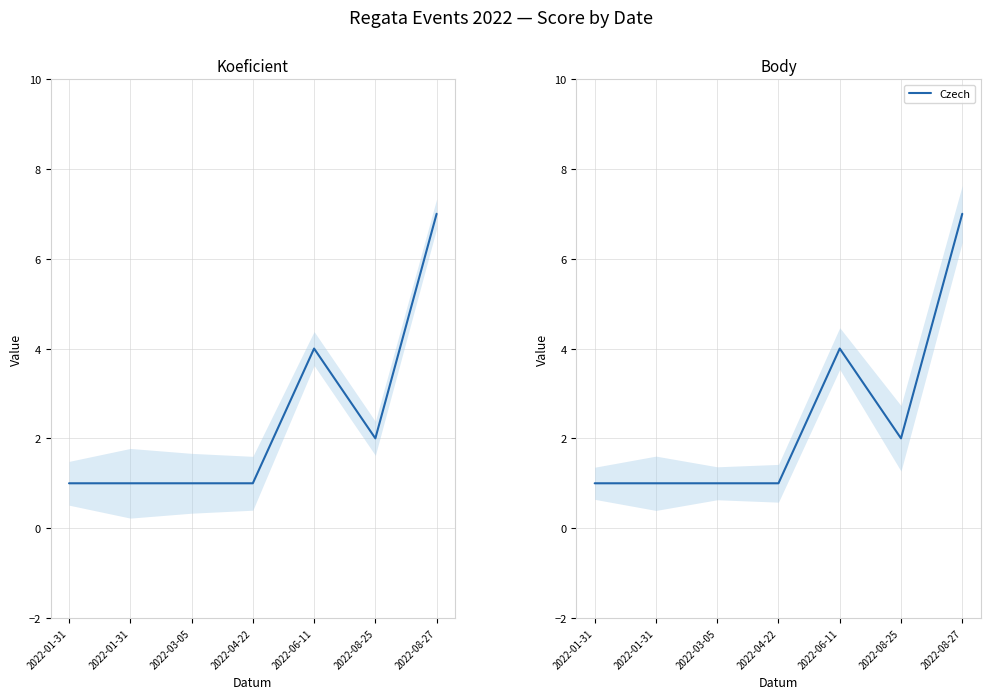

What is the change in value from 2022-03-05 to 2022-08-25?

+1